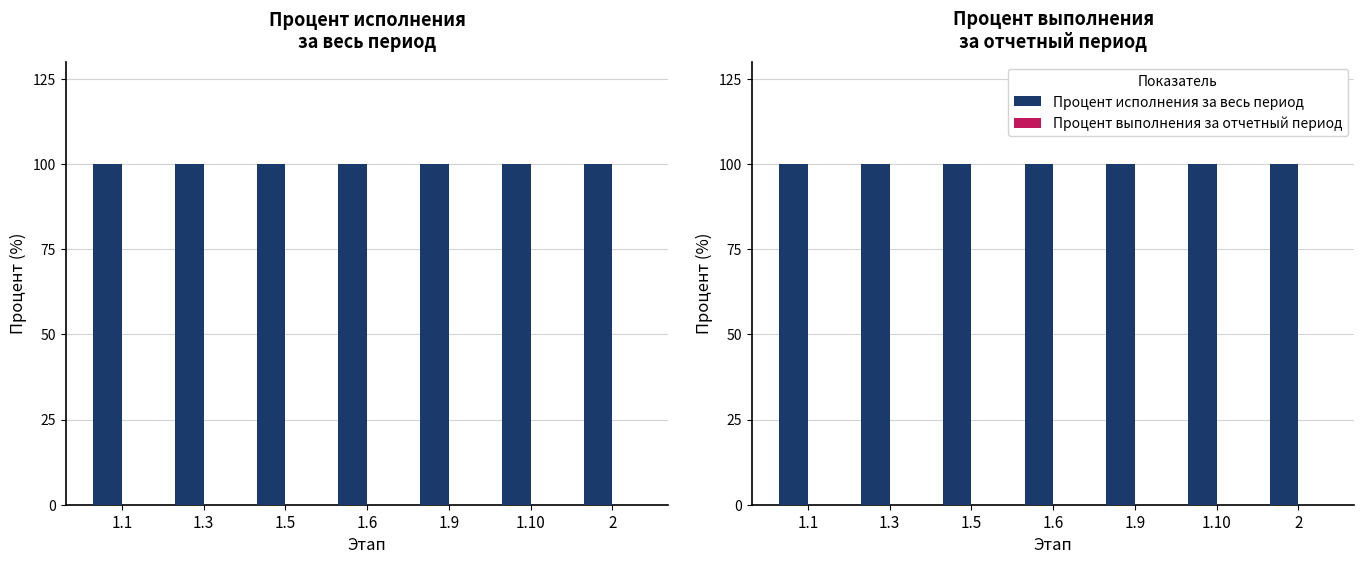

Reading left to right, extract all data points from this chart.

Процент исполнения за весь период: 100	100	100	100	100	100	100
Процент выполнения за отчетный период: 0	0	0	0	0	0	0